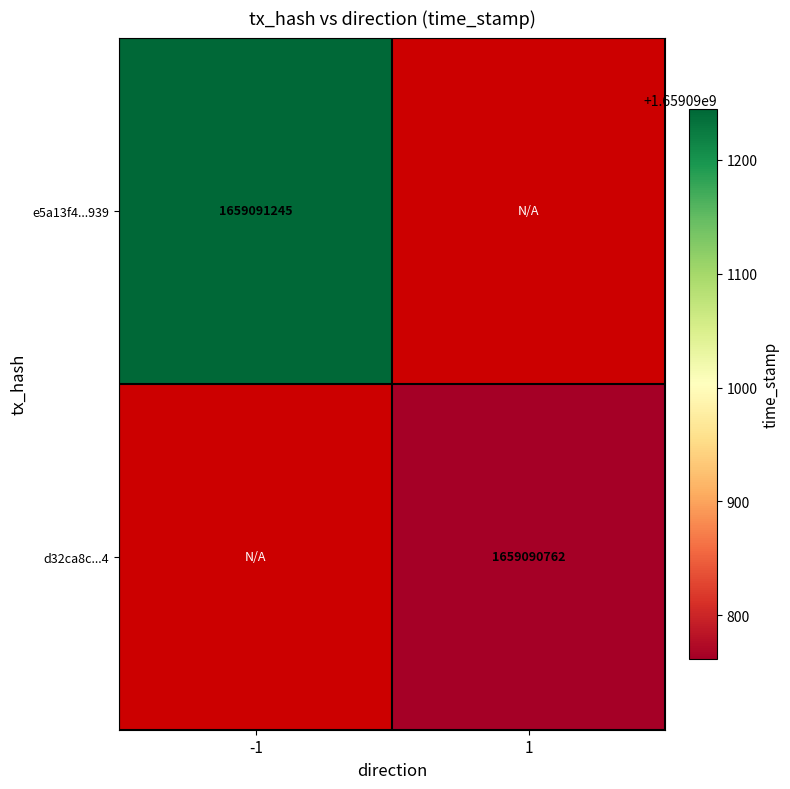

Is it true that d32ca8c486c7066cbea12a28b7efe65386c98e4 equals 1659090762 at direction_1?

True